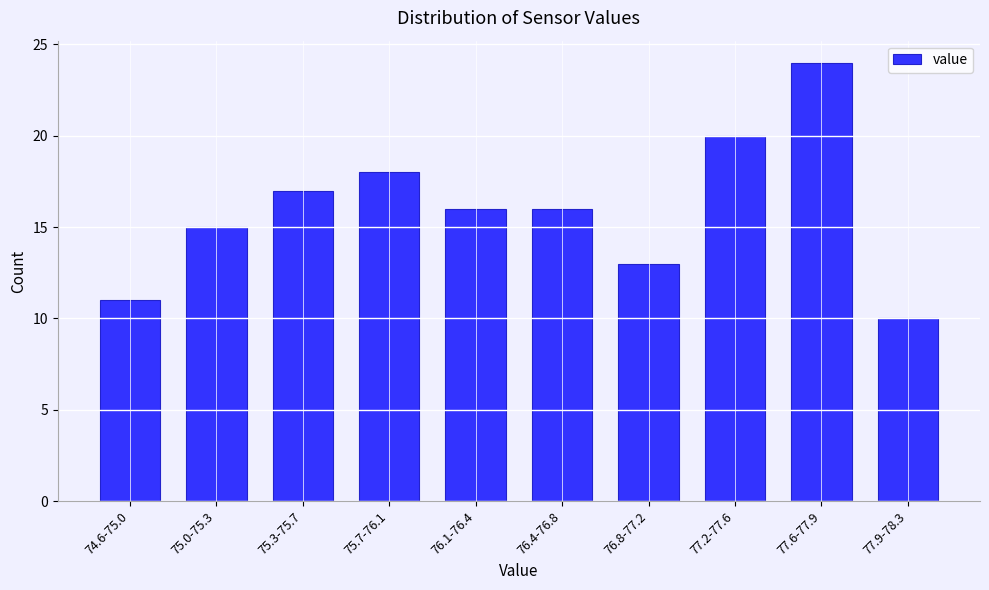

Reading left to right, what are all the values shown in this chart?

74.6-75.0=11	75.0-75.3=15	75.3-75.7=17	75.7-76.1=18	76.1-76.4=16	76.4-76.8=16	76.8-77.2=13	77.2-77.6=20	77.6-77.9=24	77.9-78.3=10